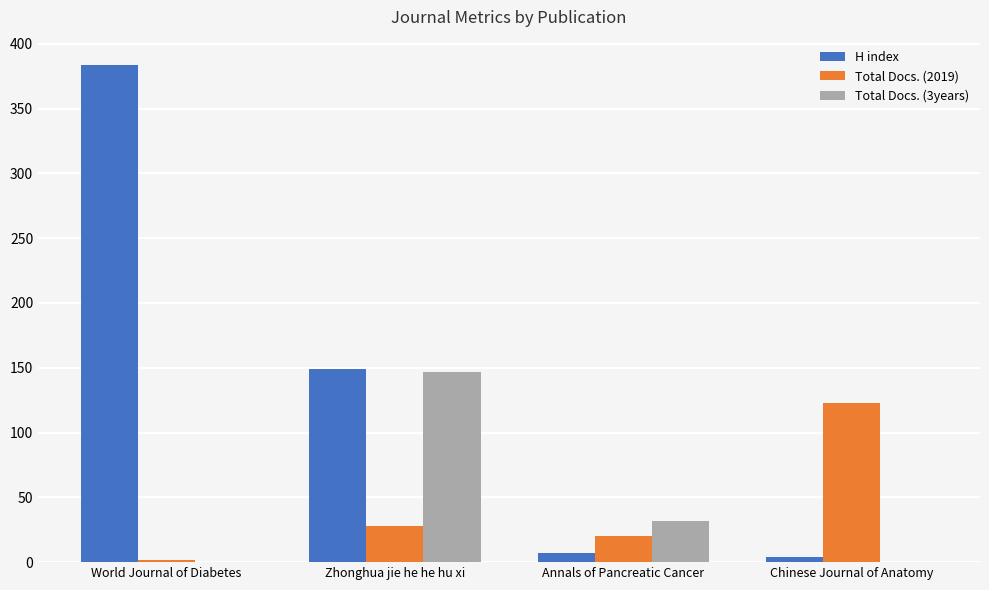

What is the sum of all Total Docs. (3years) values?

179